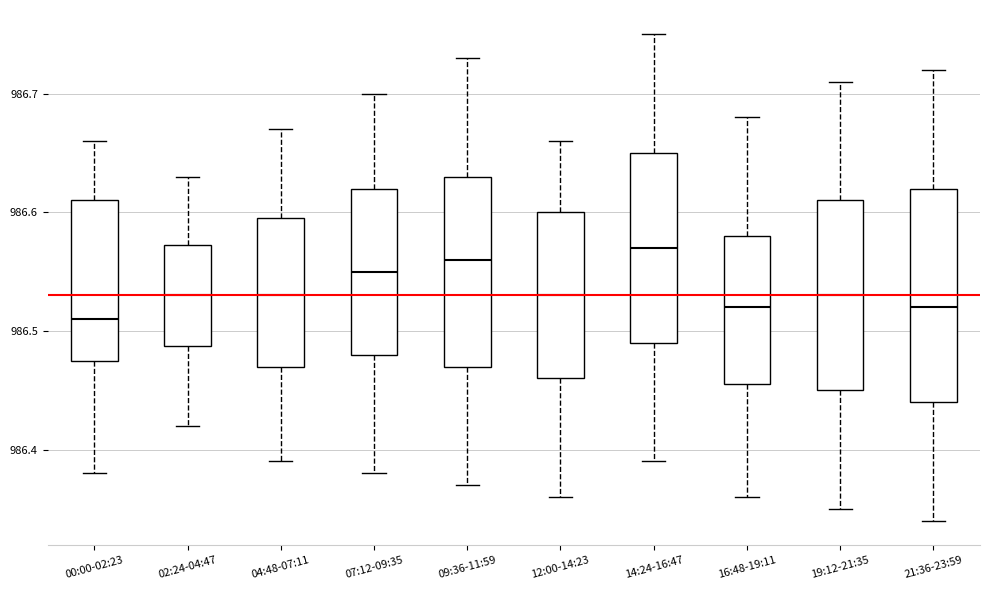

Reading left to right, read every box against the y-axis: the position of its median line, the range the box covers, and the ends of its whiskers. The values are not printed on the chart, so give them approximately, as read against the axis.

00:00-02:23: median 986.51, box 986.48 to 986.61, whiskers 986.38 to 986.66
02:24-04:47: median 986.53, box 986.49 to 986.57, whiskers 986.42 to 986.63
04:48-07:11: median 986.53, box 986.47 to 986.60, whiskers 986.39 to 986.67
07:12-09:35: median 986.55, box 986.48 to 986.62, whiskers 986.38 to 986.70
09:36-11:59: median 986.56, box 986.47 to 986.63, whiskers 986.37 to 986.73
12:00-14:23: median 986.53, box 986.46 to 986.60, whiskers 986.36 to 986.66
14:24-16:47: median 986.57, box 986.49 to 986.65, whiskers 986.39 to 986.75
16:48-19:11: median 986.52, box 986.46 to 986.58, whiskers 986.36 to 986.68
19:12-21:35: median 986.53, box 986.45 to 986.61, whiskers 986.35 to 986.71
21:36-23:59: median 986.52, box 986.44 to 986.62, whiskers 986.34 to 986.72